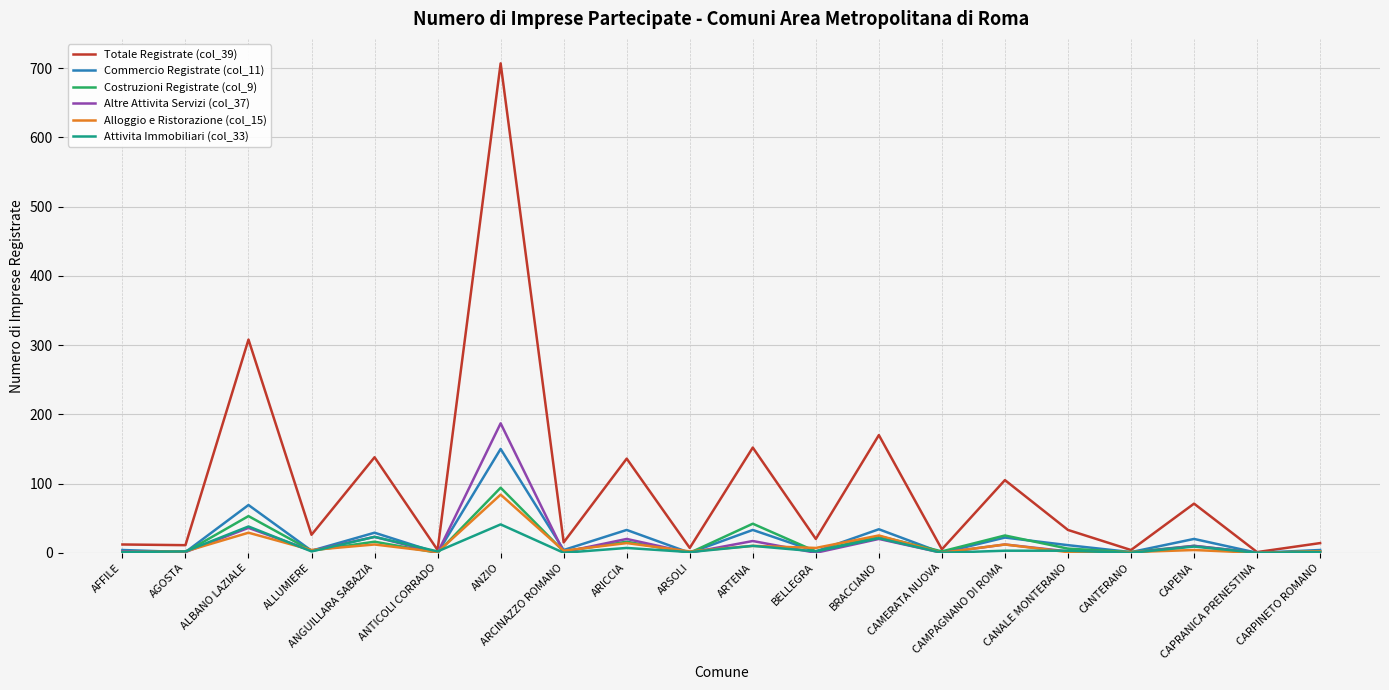

What position from the left is ALLUMIERE?

4